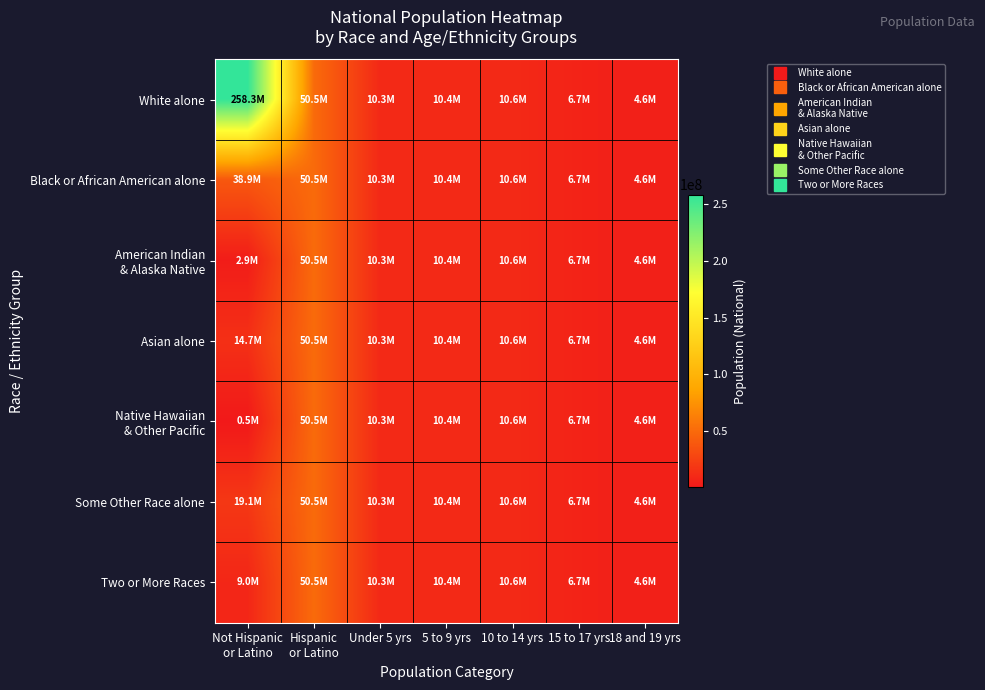

Which series has the largest range (max minus min)?

White alone